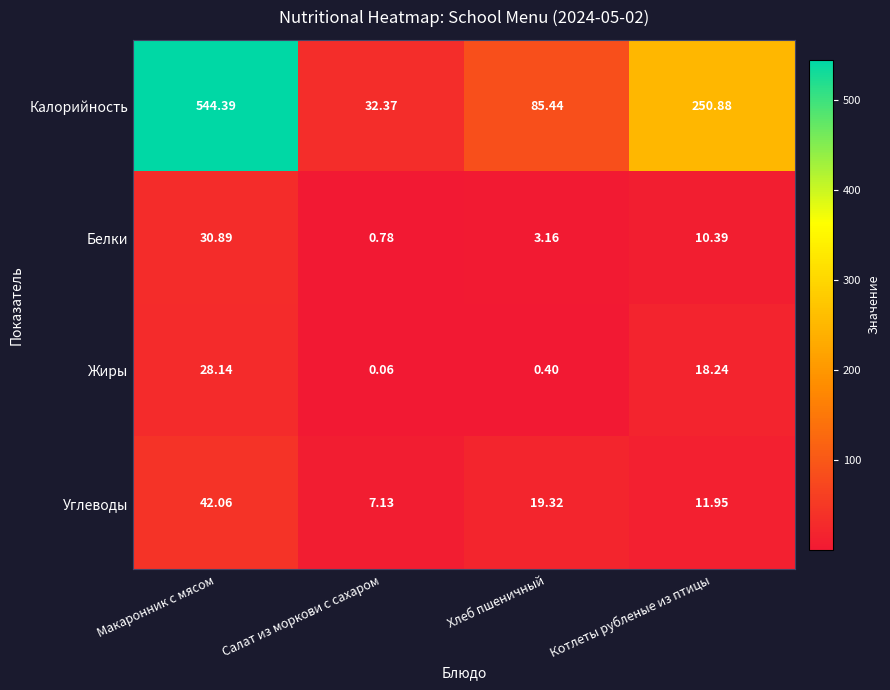

Between Макаронник с мясом and Салат из моркови с сахаром, which series saw the biggest shift?

Калорийность